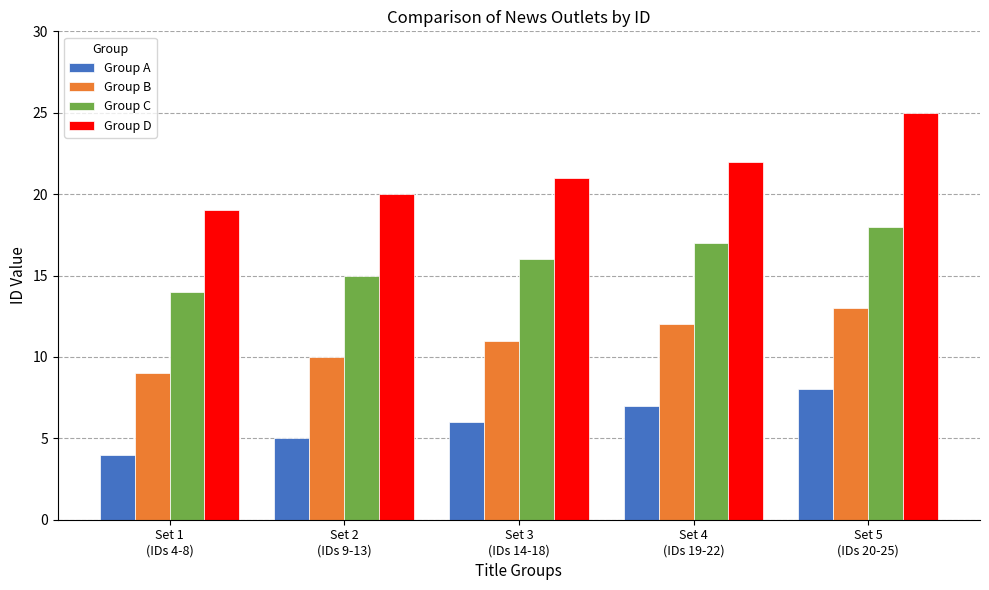

Is it true that Group D equals 12 at Set 1
(IDs 4-8)?

False